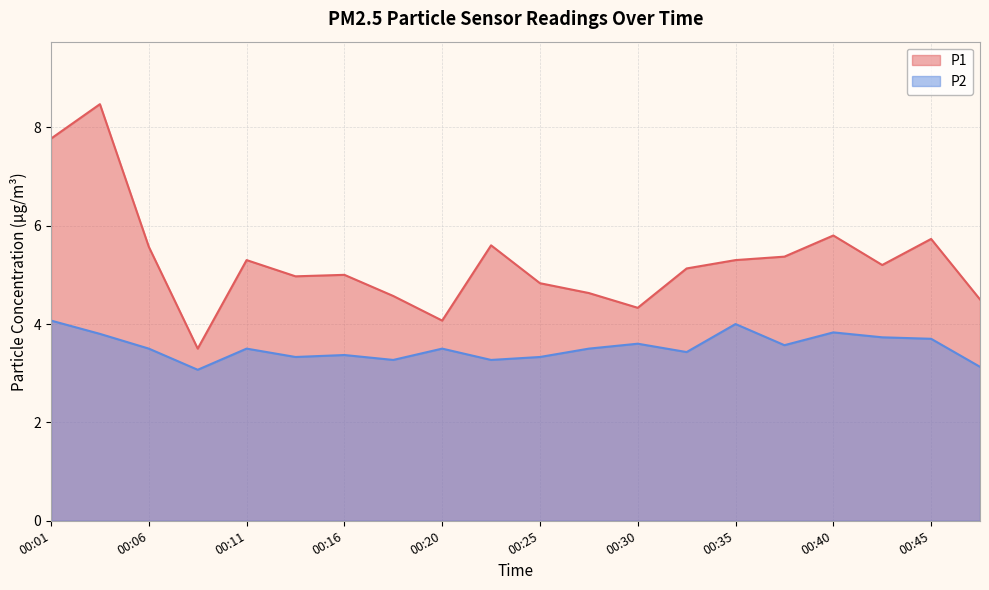

True or false: P1 and P2 intersect in this chart.

False